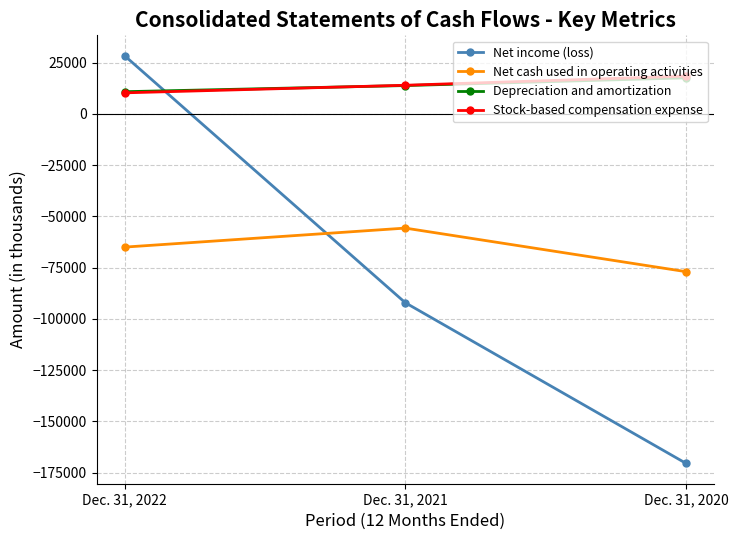

What are all the series names shown in the legend?

Net income (loss), Net cash used in operating activities, Depreciation and amortization, Stock-based compensation expense